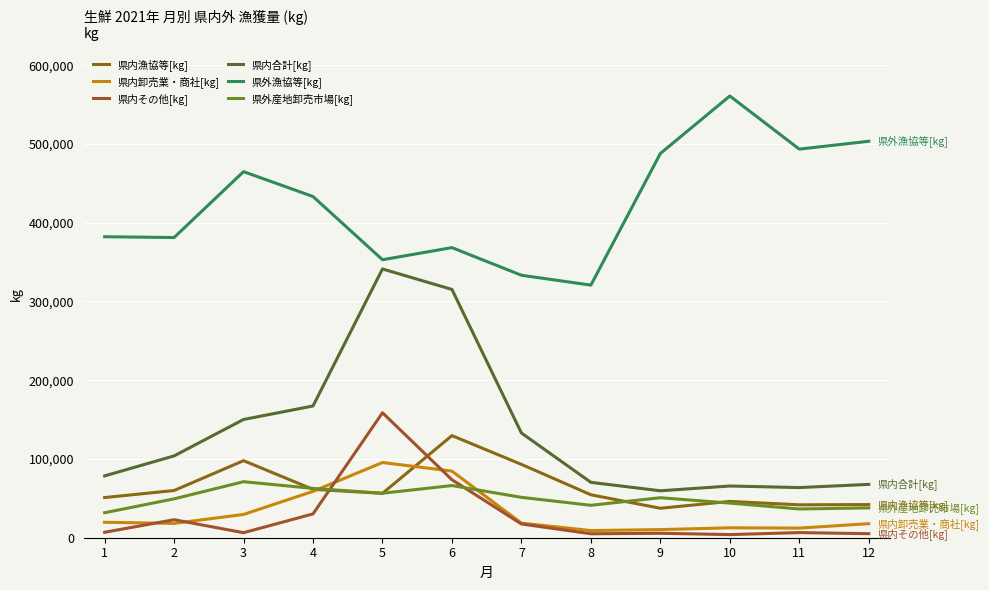

True or false: 県外漁協等[kg] and 県内漁協等[kg] cross at least once.

False